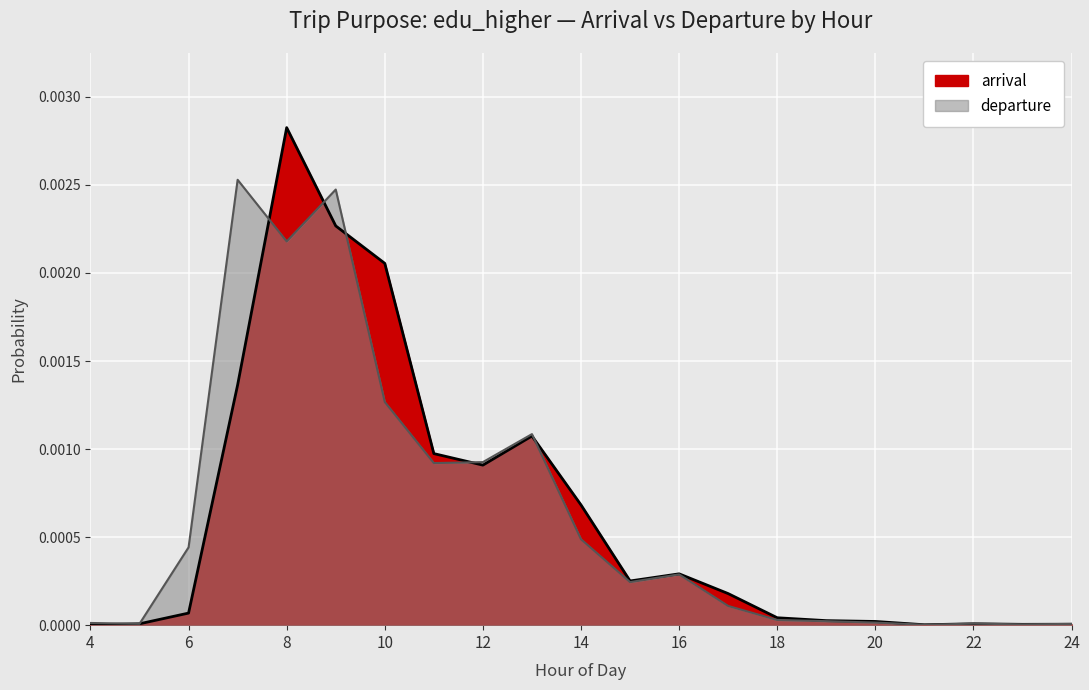

The value of arrival at 11 is 0.0. True or false?

False